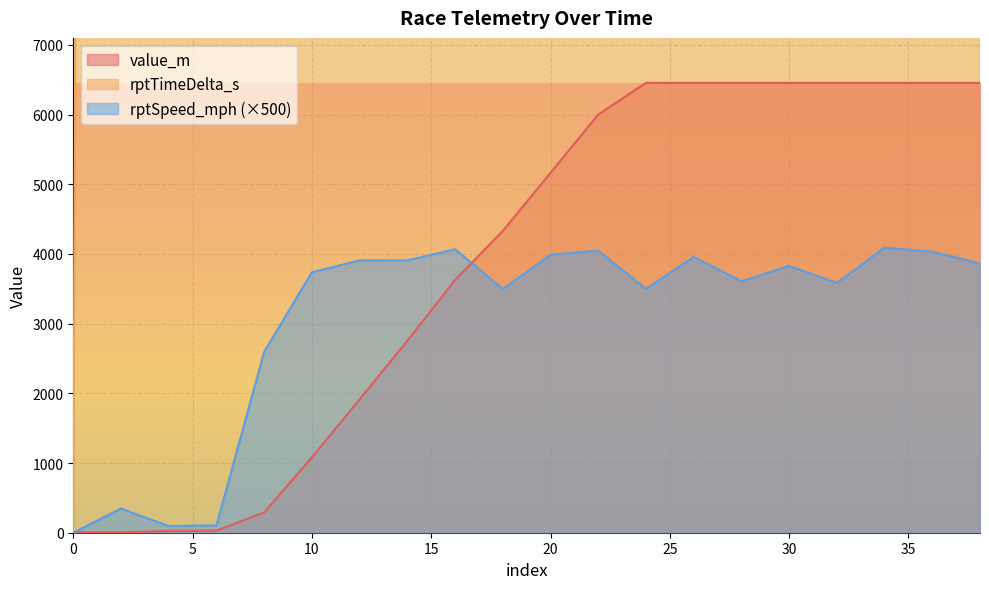

Count the number of data series in this chart.

3